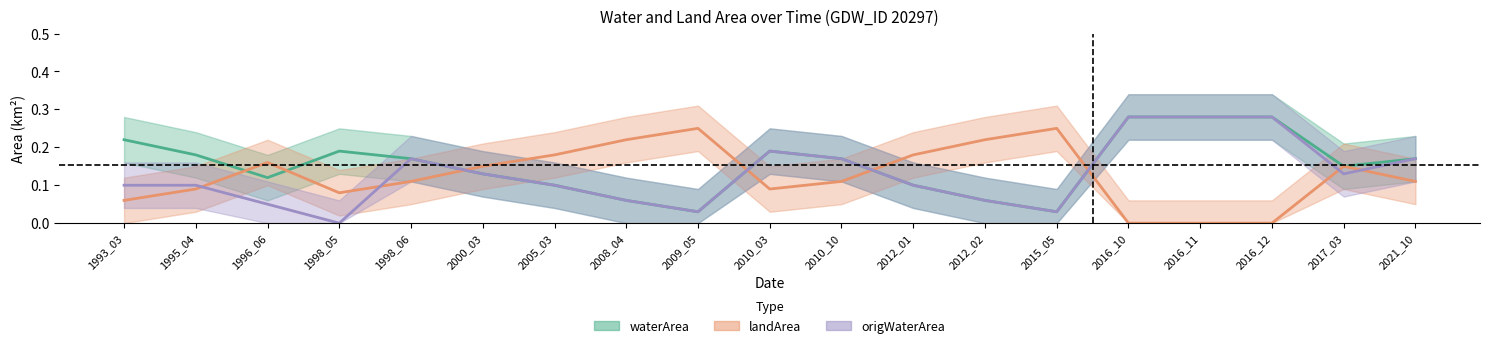

Rank the categories by origWaterArea value from highest to lowest.

2016_10, 2016_11, 2016_12, 2010_03, 1998_06, 2010_10, 2021_10, 2000_03, 2017_03, 1993_03, 1995_04, 2005_03, 2012_01, 2008_04, 2012_02, 1996_06, 2009_05, 2015_05, 1998_05